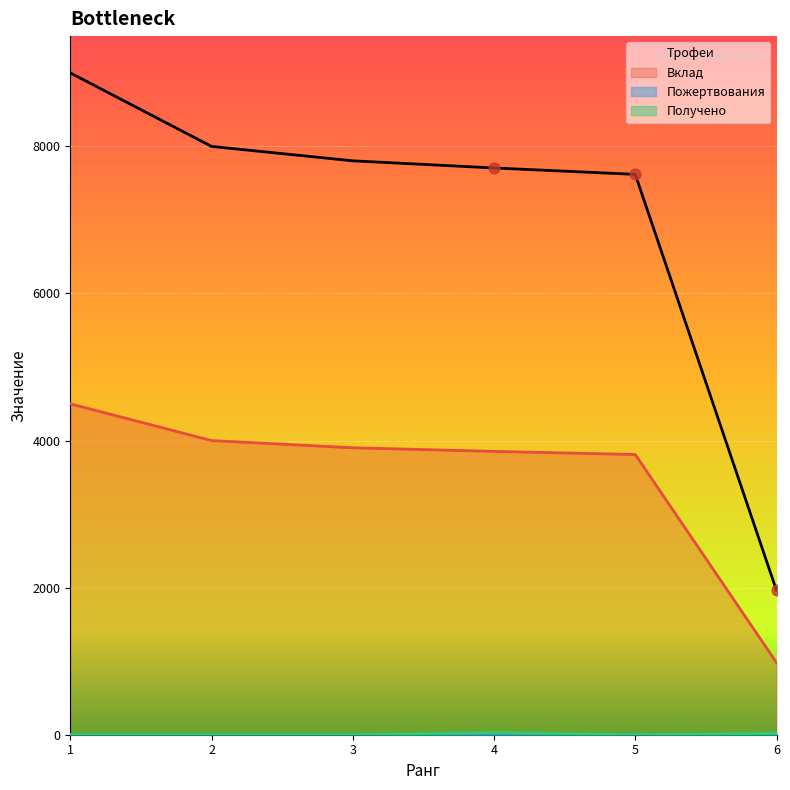

Which series has the widest spread of Y values?

Трофеи